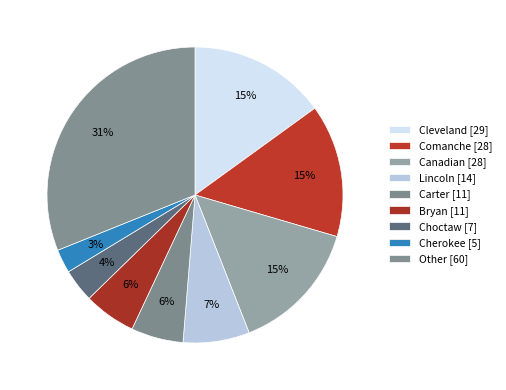

How many segments does this pie chart have?

9